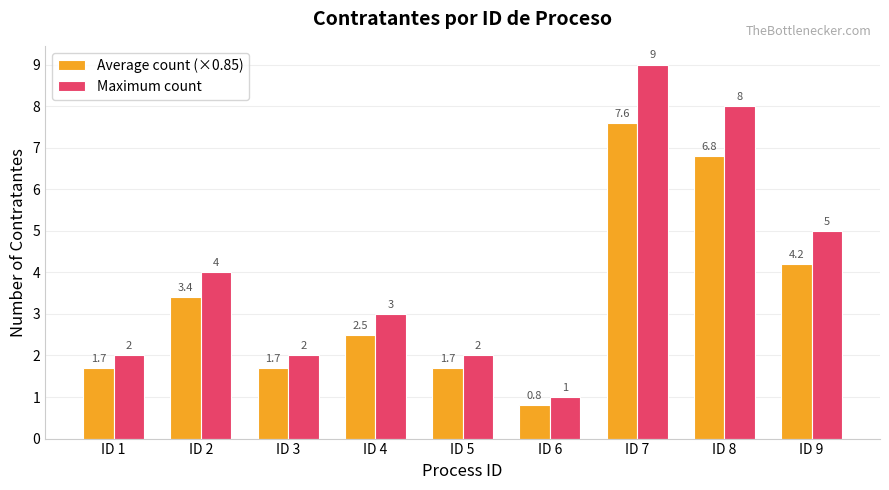

What is the difference between the maximum and second lowest values in the Average count (×0.85) series?

5.9